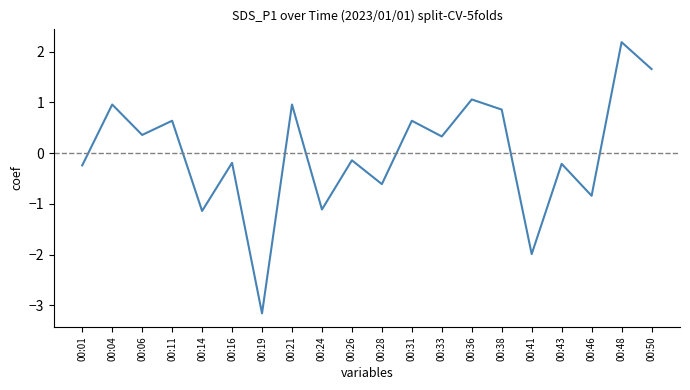

Which has a higher value, 00:28 or 00:38?

00:38